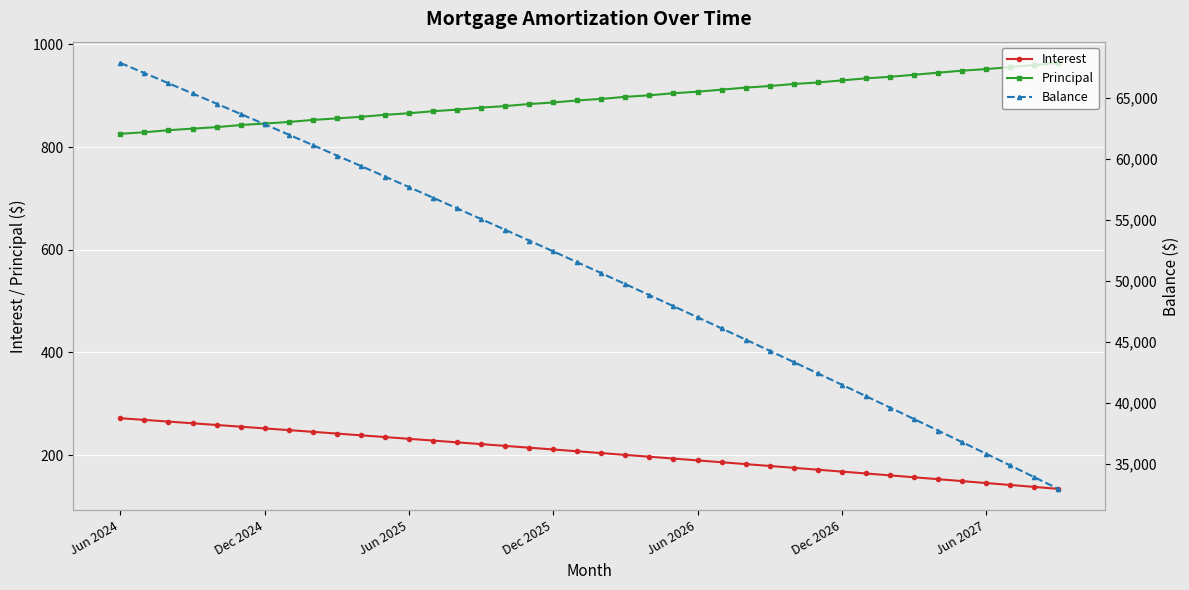

What is the difference between the Principal values at Dec 2026 and Dec 2025?

43.0